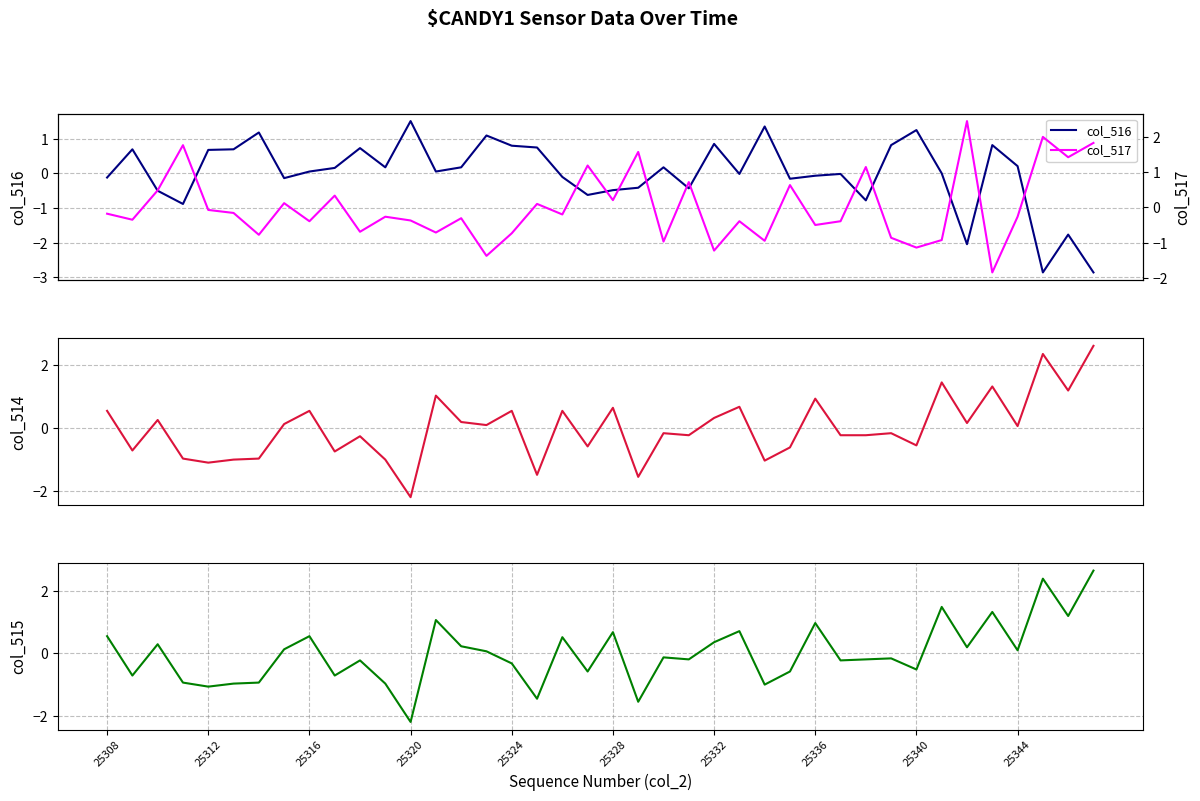

Which series changed the most between 22 and 38?

col_517